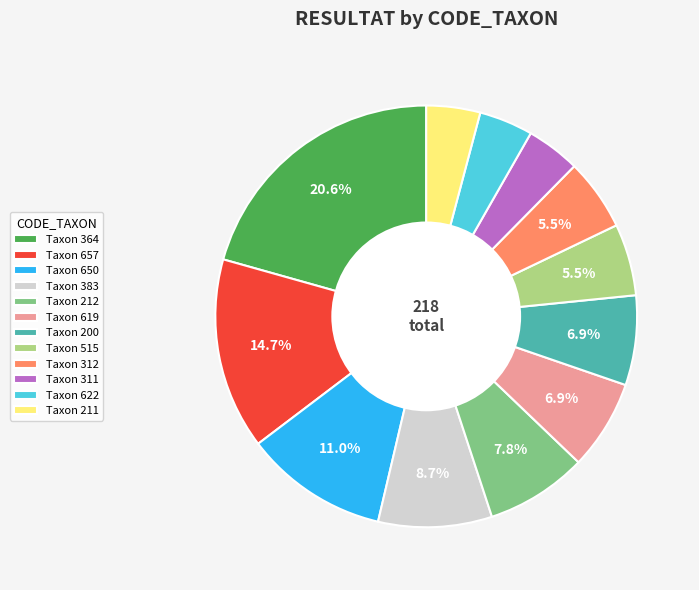

Do Taxon 211 and Taxon 312 together represent more than half of the pie?

No